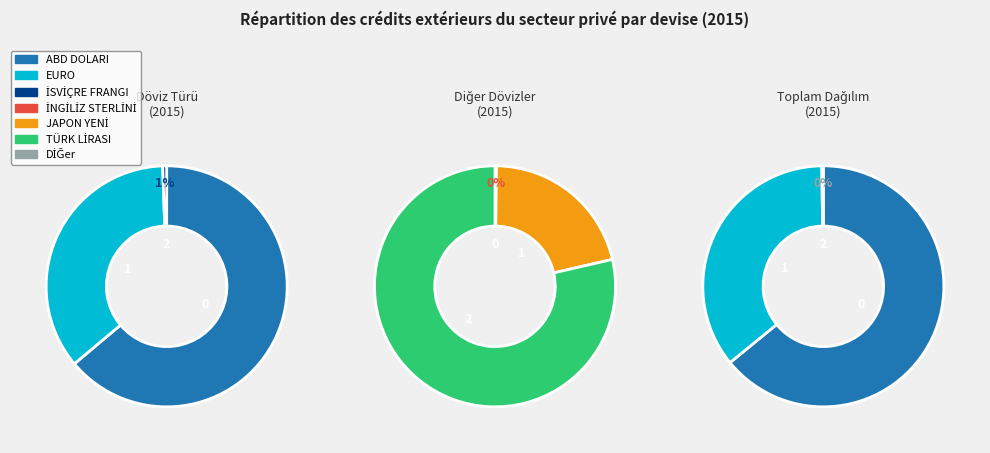

Which slice is the smallest?

İNGİLİZ STERLİNİ